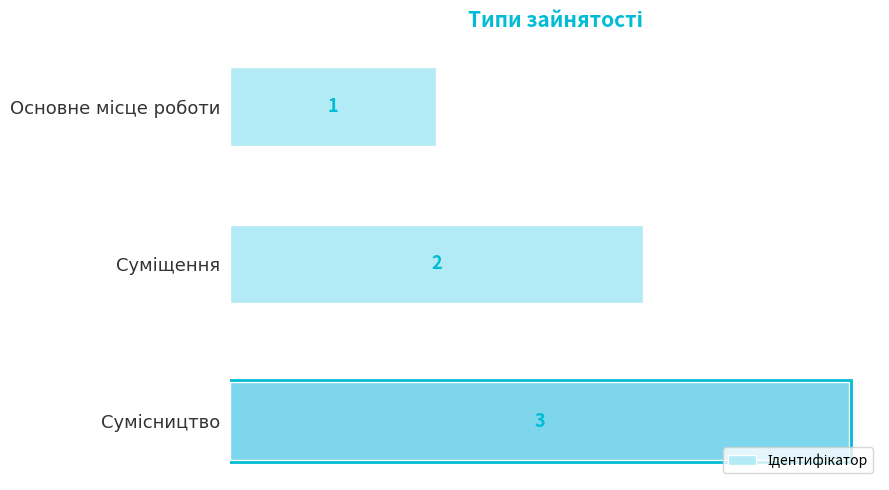

Count the values in the range 1 to 3.

3